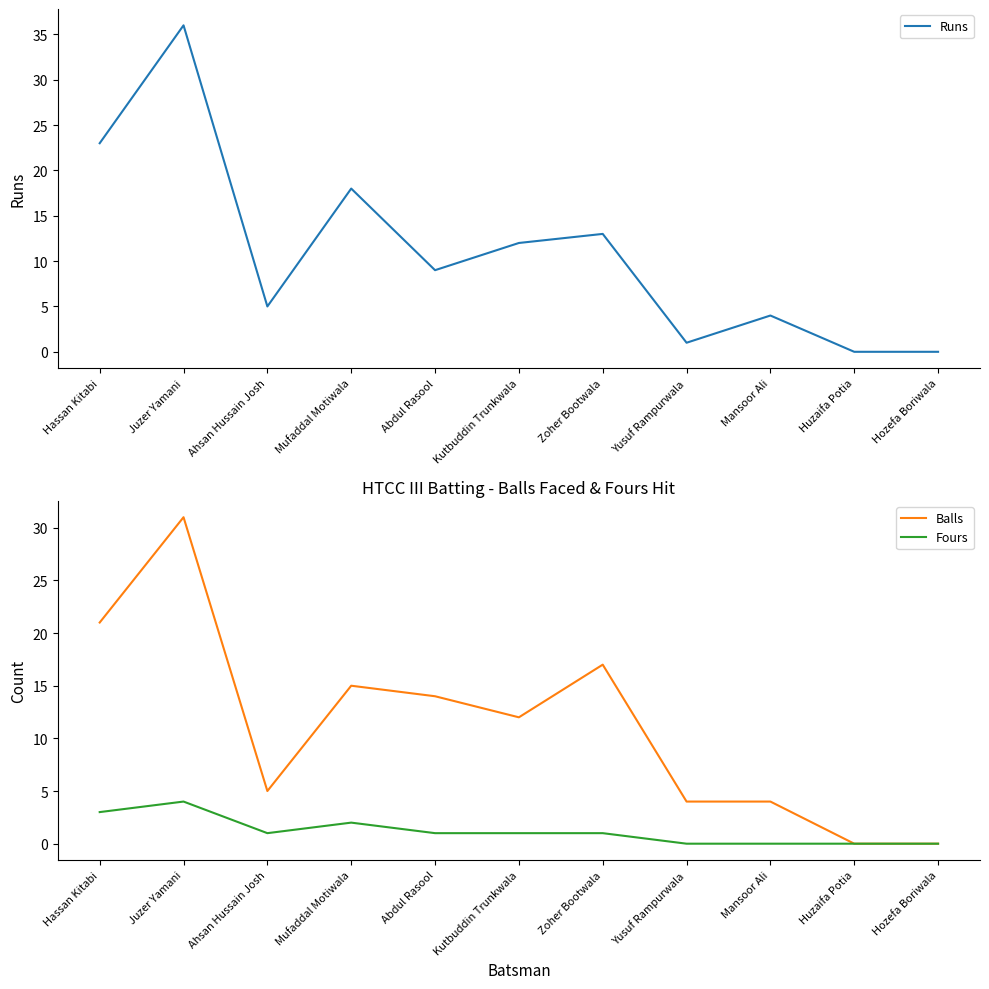

In Runs, how many points are lower than both neighbors (excluding endpoints)?

3